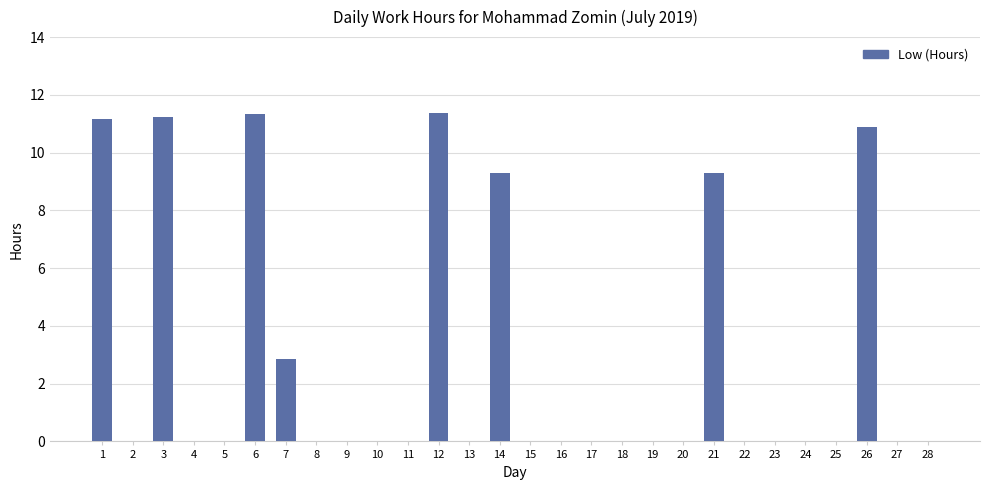

The value at 17 is -5.2. True or false?

False